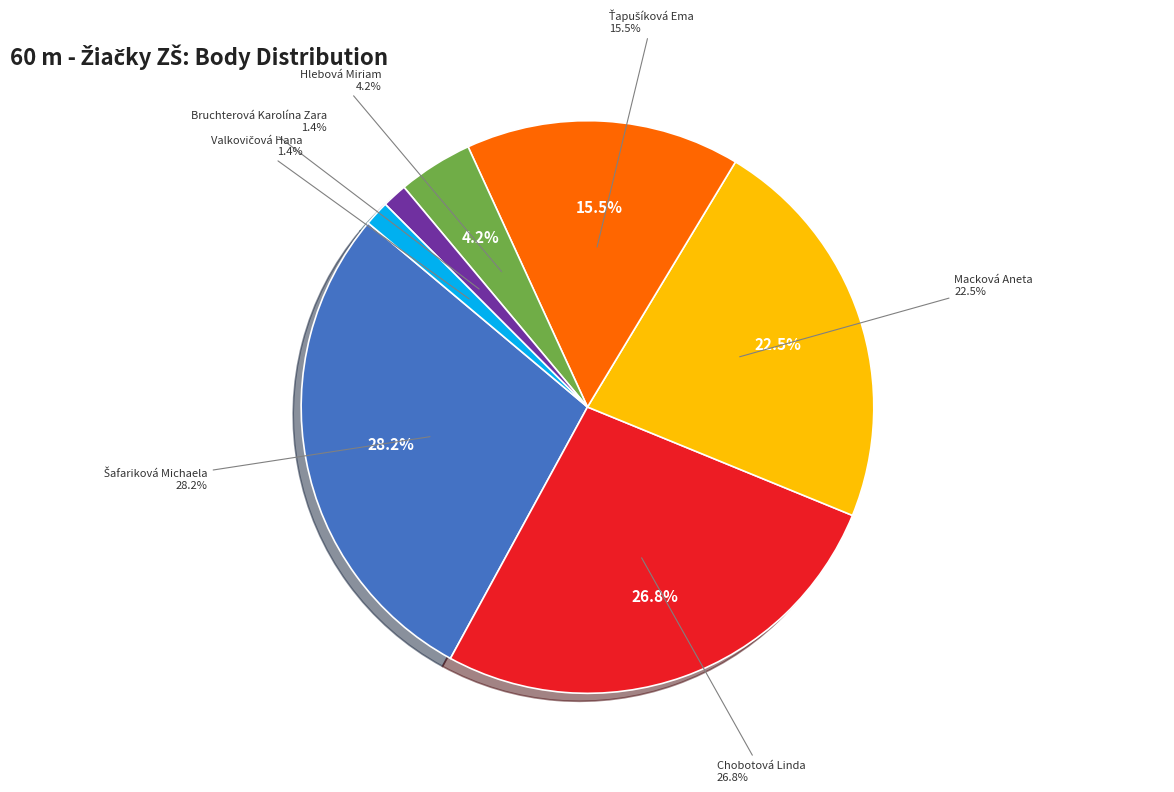

Is there a majority slice in this chart?

No